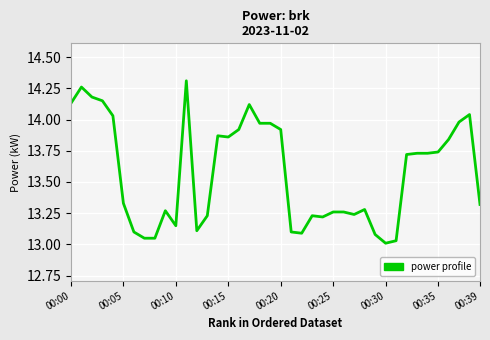

What is the difference between the maximum and minimum values?

1.3